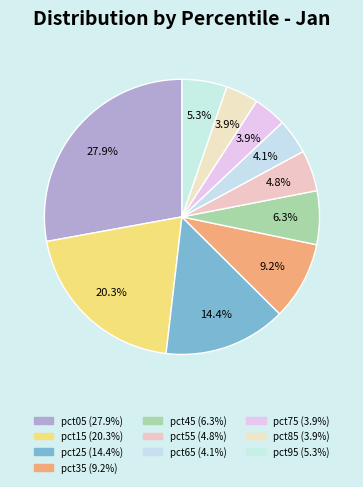

To the nearest percent, what percentage of the pie is pct75?

4%